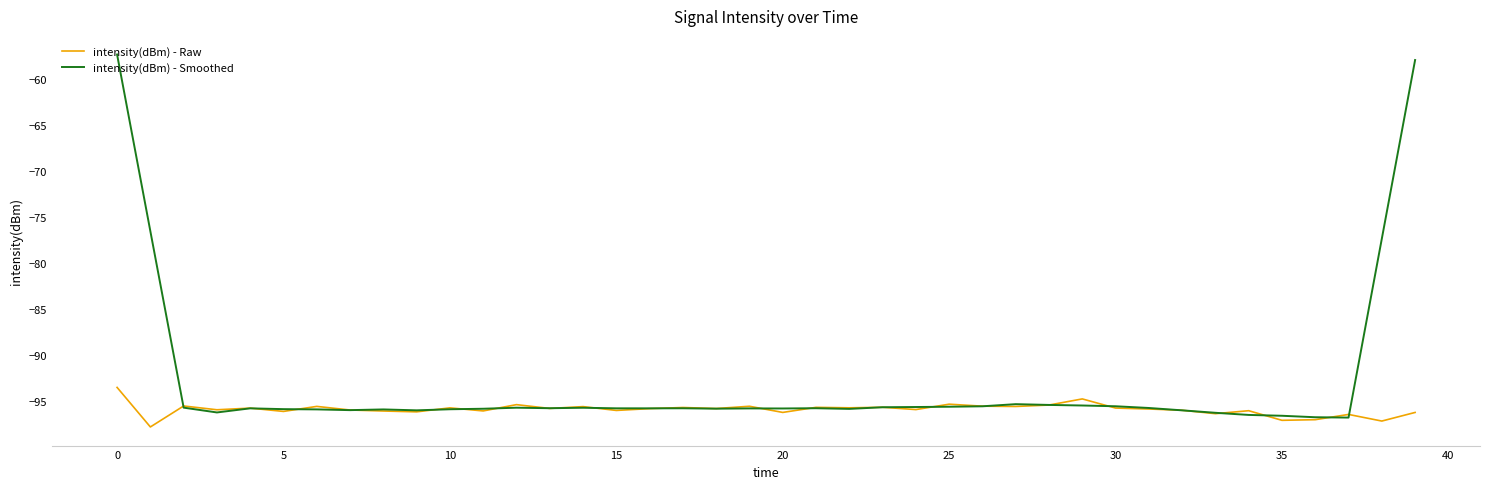

Rank the series by their maximum value, from lowest to highest.

intensity(dBm) - Raw, intensity(dBm) - Smoothed